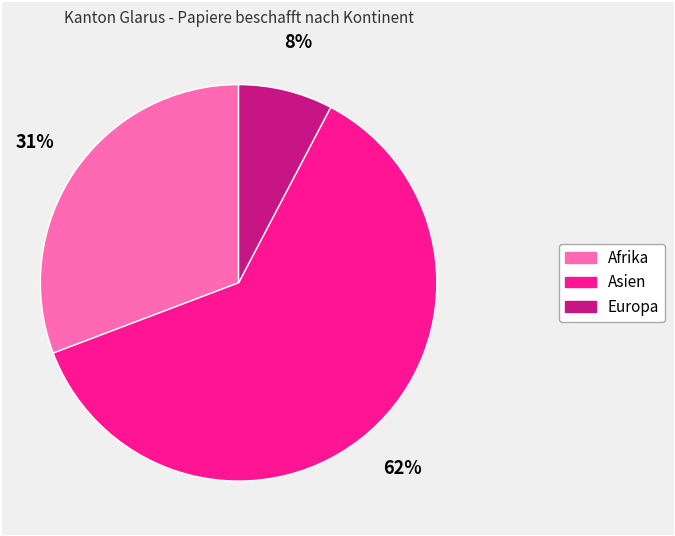

Count the number of slices in the pie.

3